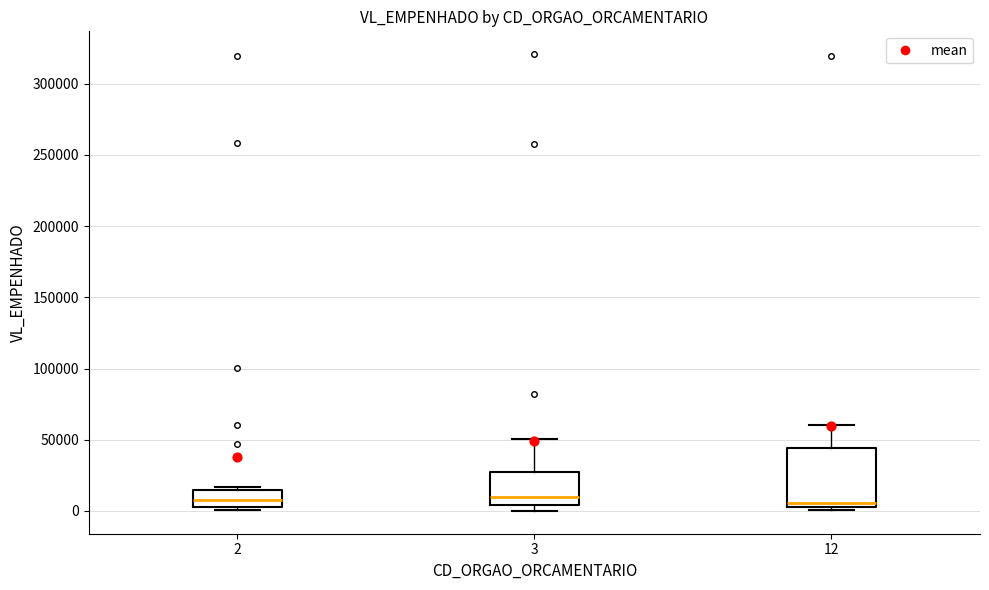

Reading left to right, read every box against the y-axis: the position of its median line, the range the box covers, and the ends of its whiskers. The values are not printed on the chart, so give them approximately, as read against the axis.

2: median 10000, box 5000 to 15000, whiskers 0 to 15000 (just above the box's upper edge)
3: median 10000, box 5000 to 25000, whiskers 0 to 50000
12: median 5000 (just above the box's lower edge), box 5000 to 45000, whiskers 0 to 60000